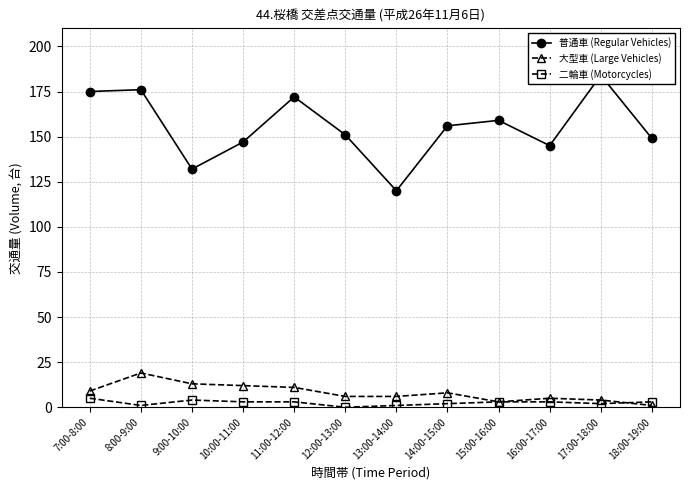

Reading left to right, transcribe all the data shown in this chart.

普通車 (Regular Vehicles): 7:00-8:00=175	8:00-9:00=176	9:00-10:00=132	10:00-11:00=147	11:00-12:00=172	12:00-13:00=151	13:00-14:00=120	14:00-15:00=156	15:00-16:00=159	16:00-17:00=145	17:00-18:00=184	18:00-19:00=149
大型車 (Large Vehicles): 7:00-8:00=9	8:00-9:00=19	9:00-10:00=13	10:00-11:00=12	11:00-12:00=11	12:00-13:00=6	13:00-14:00=6	14:00-15:00=8	15:00-16:00=3	16:00-17:00=5	17:00-18:00=4	18:00-19:00=1
二輪車 (Motorcycles): 7:00-8:00=5	8:00-9:00=1	9:00-10:00=4	10:00-11:00=3	11:00-12:00=3	12:00-13:00=0	13:00-14:00=1	14:00-15:00=2	15:00-16:00=3	16:00-17:00=3	17:00-18:00=2	18:00-19:00=3